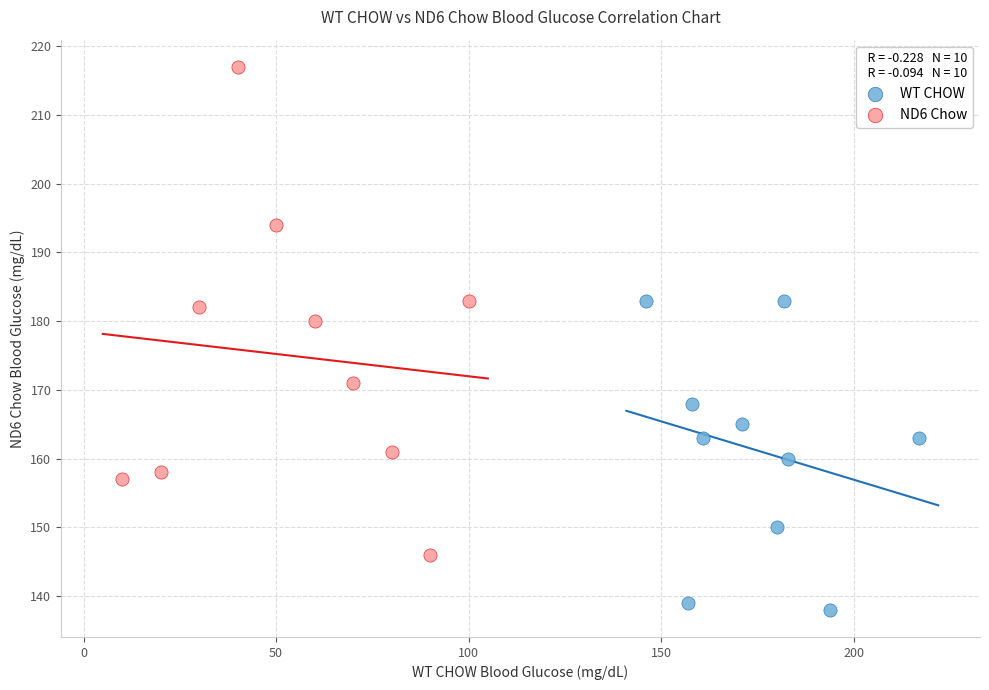

Which series reaches the minimum Y coordinate?

WT CHOW